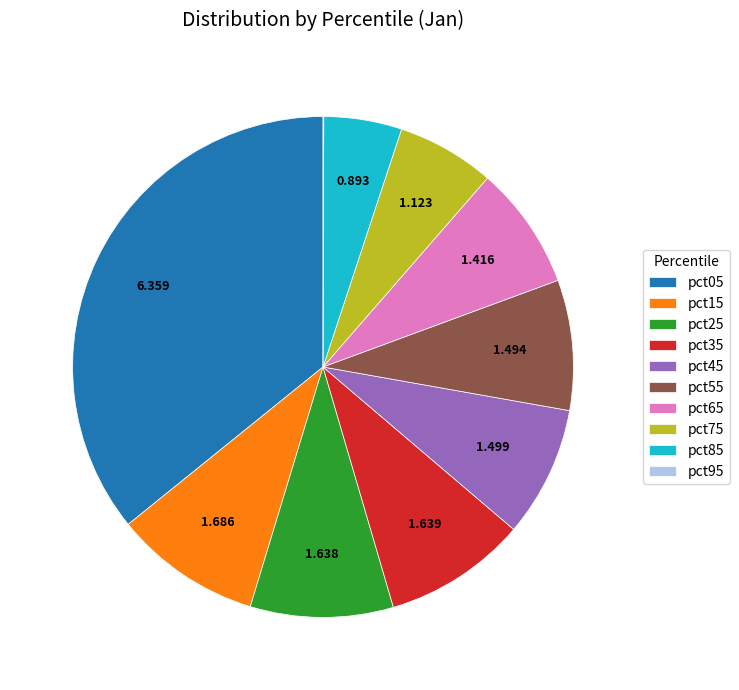

Combined, do pct45 and pct75 account for over 50%?

No